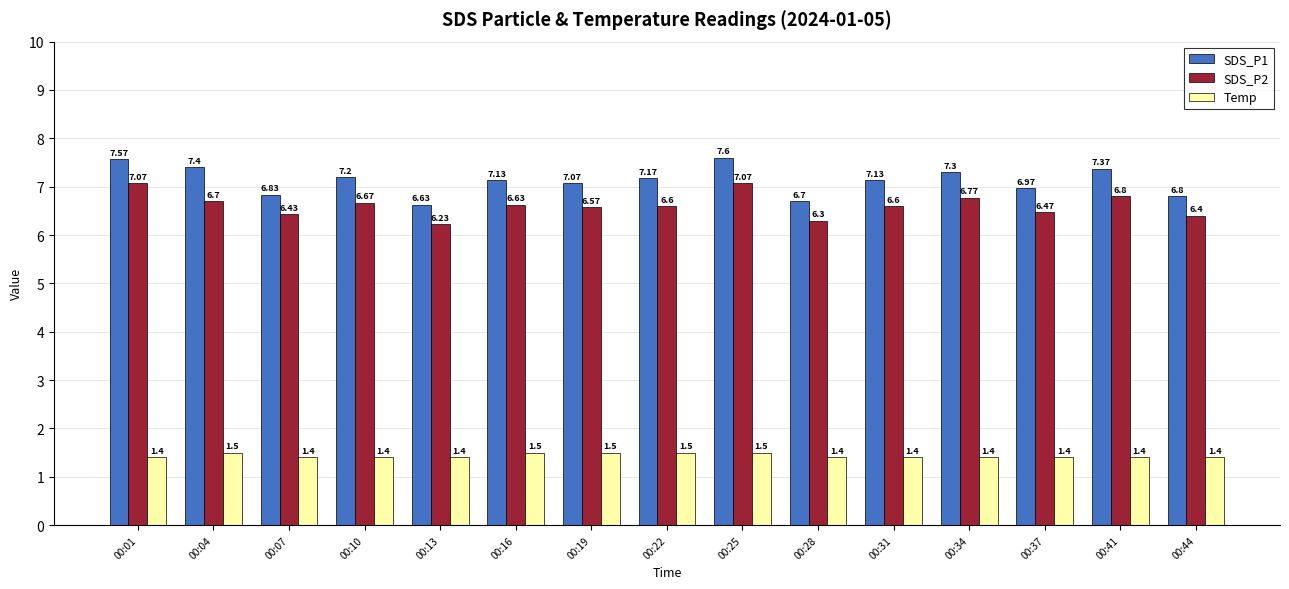

At which category is the sum across all series the highest?

00:25